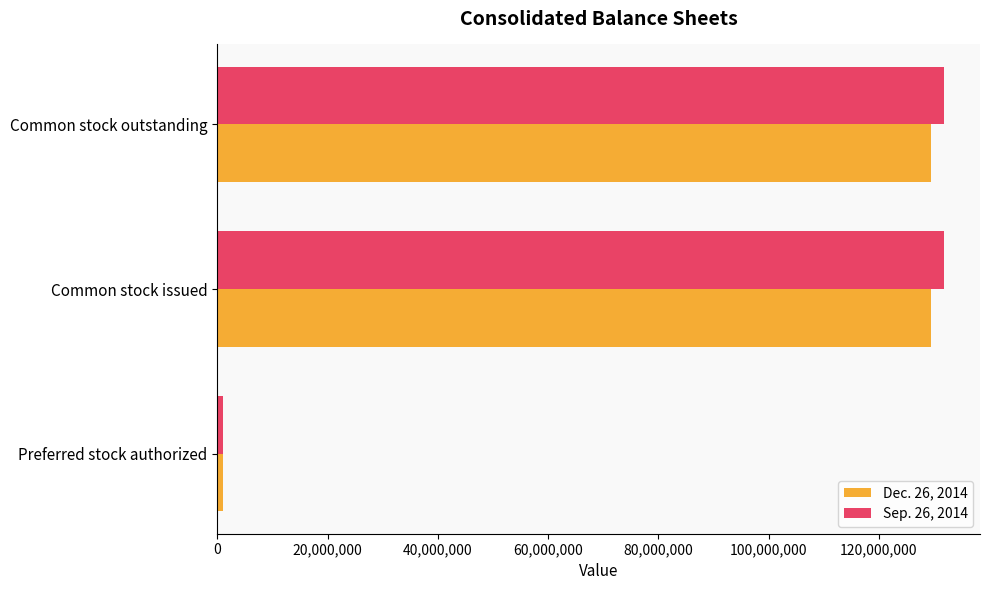

The value of Sep. 26, 2014 at Common stock outstanding is 131752768. True or false?

True